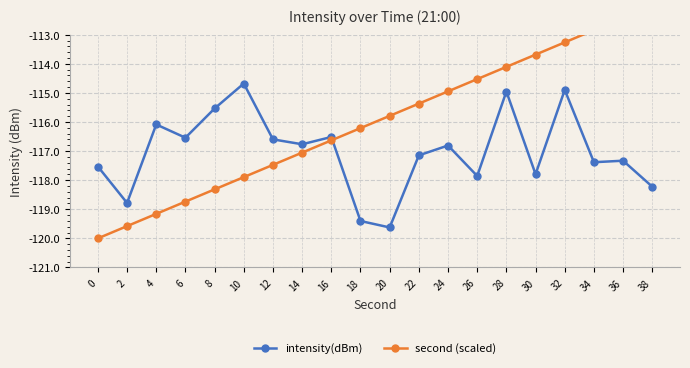

The second (scaled) series shows -69.6 at 32. True or false?

False